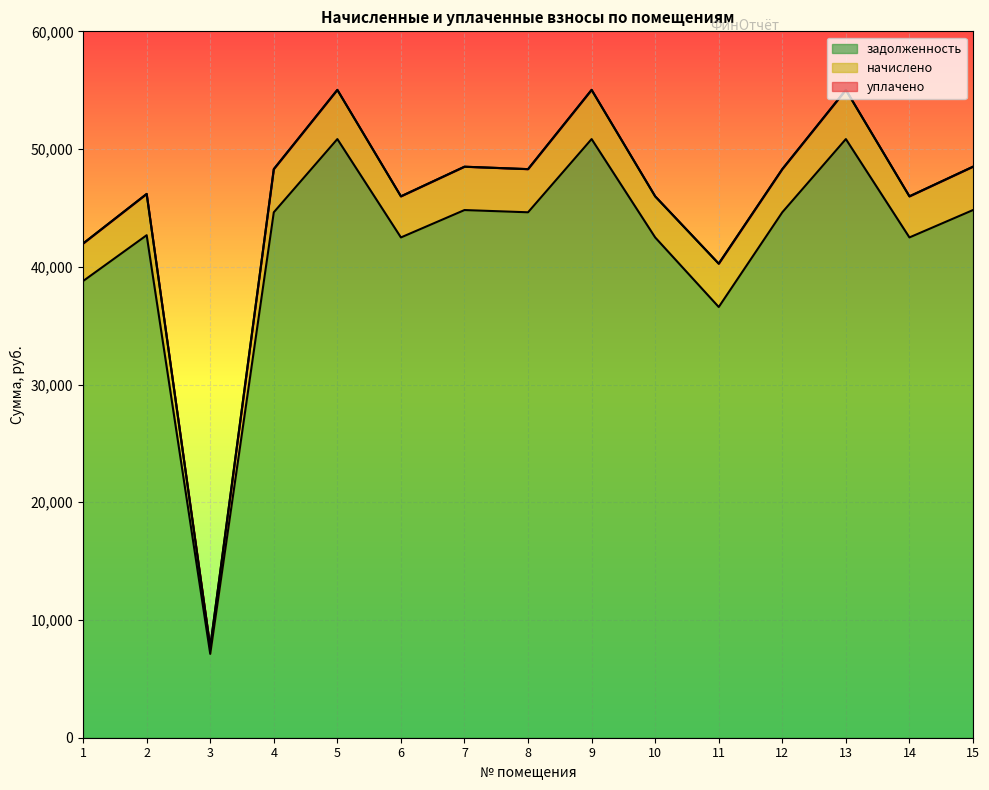

Reading left to right, extract all data points from this chart.

задолженность: 38789.6	42682.7	7121.7	44629.3	50849.0	42492.9	44819.3	44629.3	50849.0	42492.9	36584.5	44629.3	50849.0	42492.9	44819.3
начислено: 41975.9	46188.8	7706.7	48295.3	55025.9	45983.4	48500.9	48295.3	55025.9	45983.4	40266.1	48295.3	55025.9	45983.4	48500.9